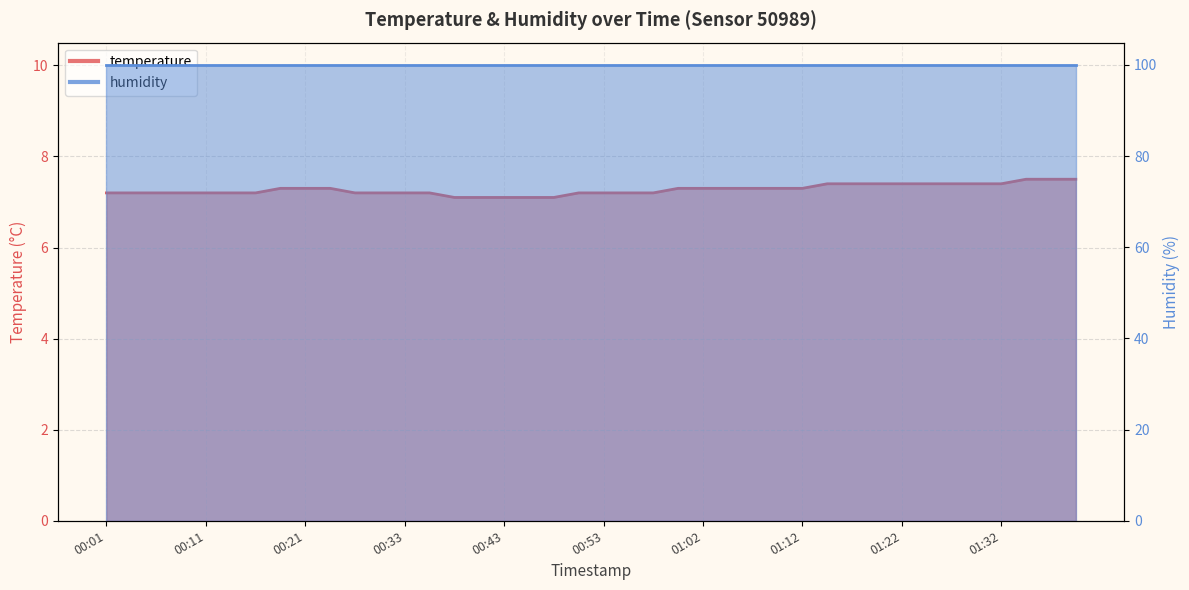

What is the difference between the maximum and minimum values?

0.4